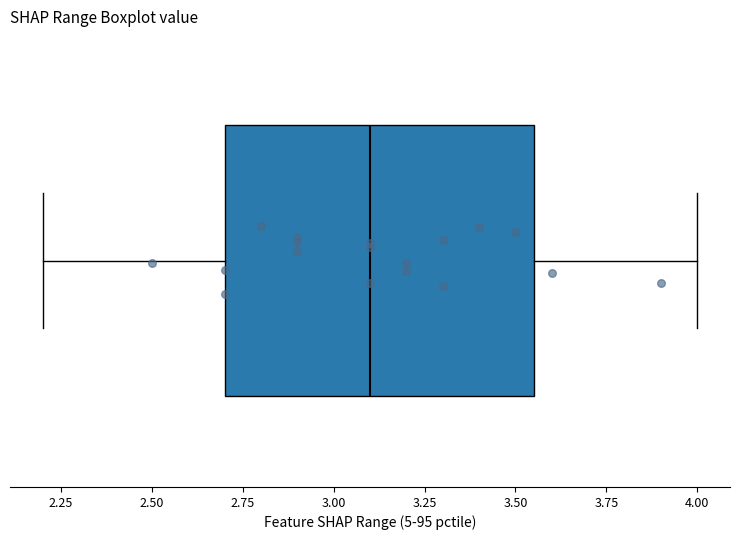

Where does the right whisker of the box end on the x-axis? The values are not printed on the chart, so give them approximately, as read against the axis.

4.00